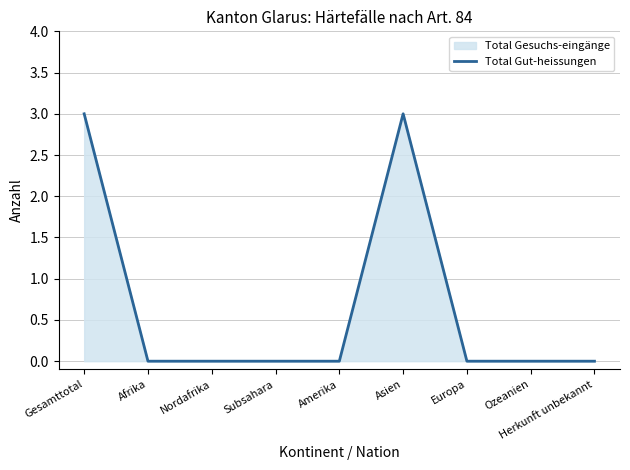

The chart shows a value of 0 at Nordafrika. True or false?

True